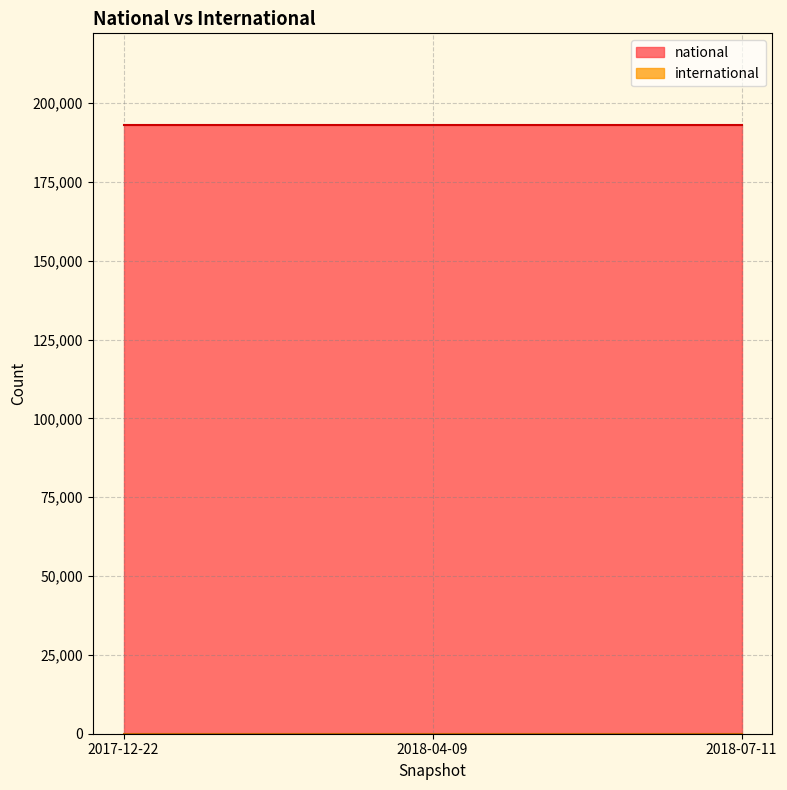

How many data points does each series have?

3